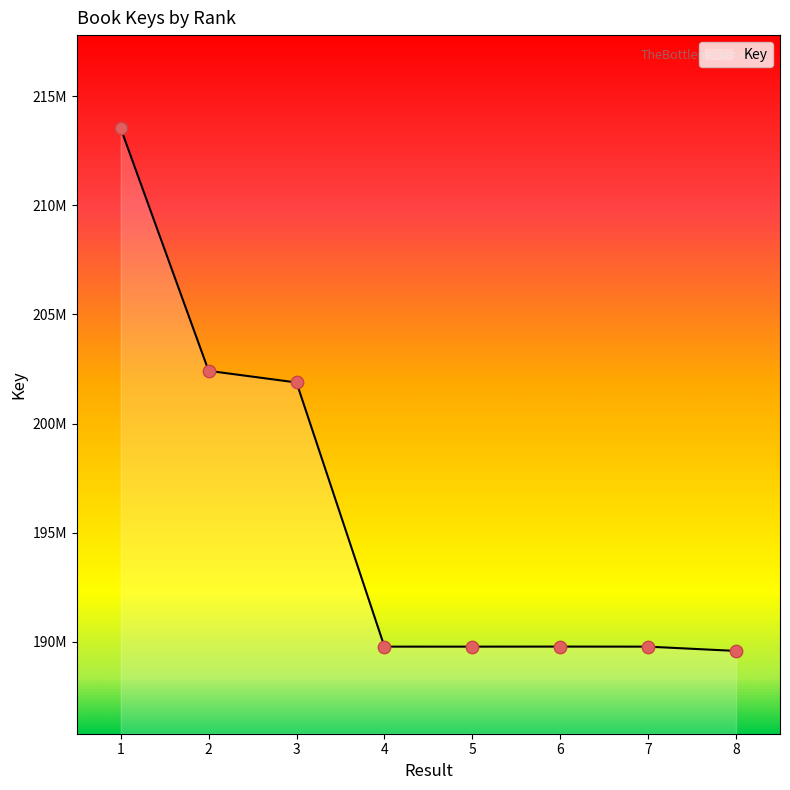

Is this an area chart (filled region under the line)?

Yes